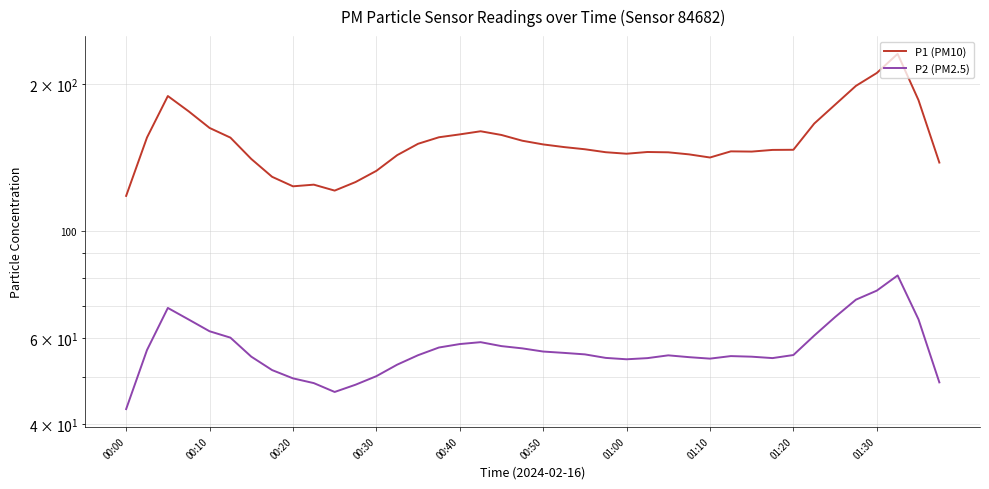

Reading right to left, what are all the values shown in this chart?

P1 (PM10): 138.0	185.5	231.0	210.9	198.5	181.5	166.0	146.6	146.5	145.4	145.5	141.3	143.5	144.9	145.1	143.9	144.9	147.0	148.5	150.4	153.0	157.3	160.1	157.7	155.6	150.8	142.9	132.7	125.8	120.8	124.3	123.3	129.0	140.4	155.3	162.6	175.9	189.1	155.4	117.8
P2 (PM2.5): 48.7	65.6	80.8	75.2	72.1	66.4	60.8	55.4	54.6	55.0	55.2	54.5	54.9	55.4	54.6	54.3	54.7	55.6	56.0	56.4	57.2	57.8	58.9	58.4	57.4	55.4	53.0	50.2	48.2	46.5	48.5	49.6	51.6	55.0	60.2	62.0	65.6	69.3	56.8	42.9